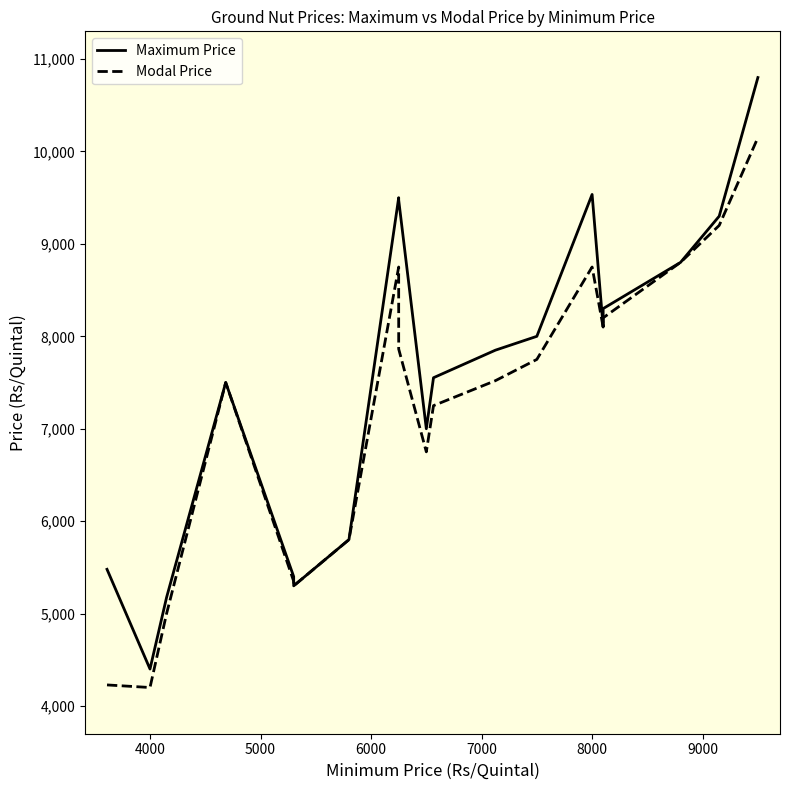

What is the lowest value of the Modal Price series?

4200